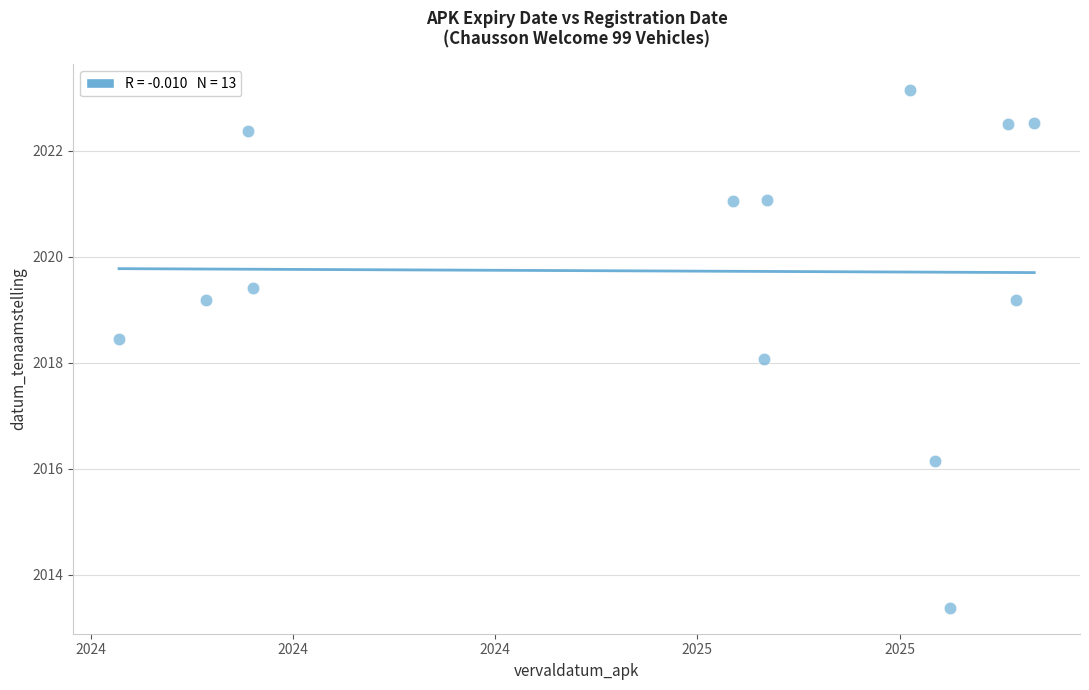

What is the range of Y values (max minus min)?

9.8